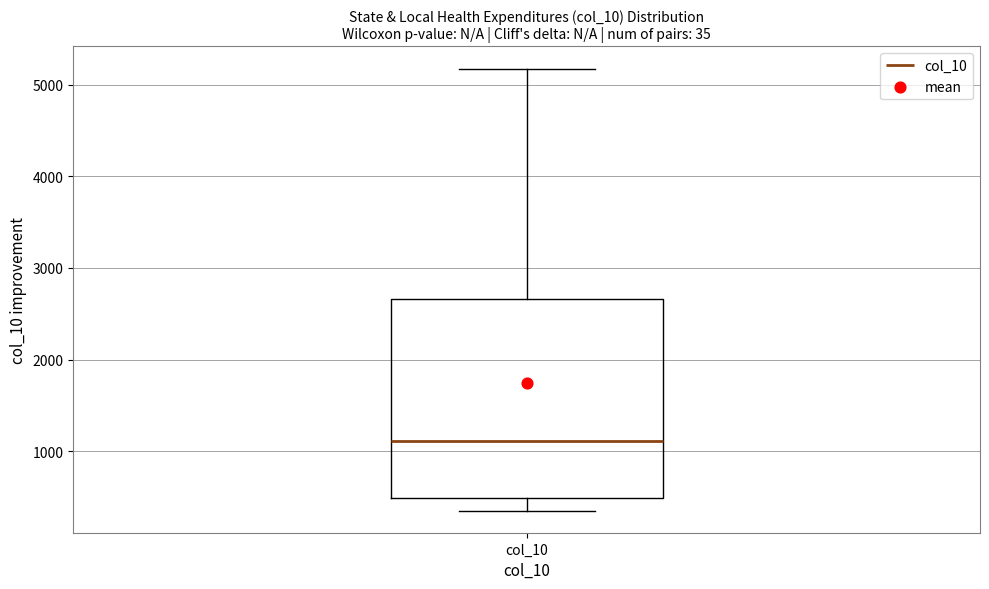

Where is the upper edge of the box for col_10 on the y-axis? The values are not printed on the chart, so give them approximately, as read against the axis.

2700